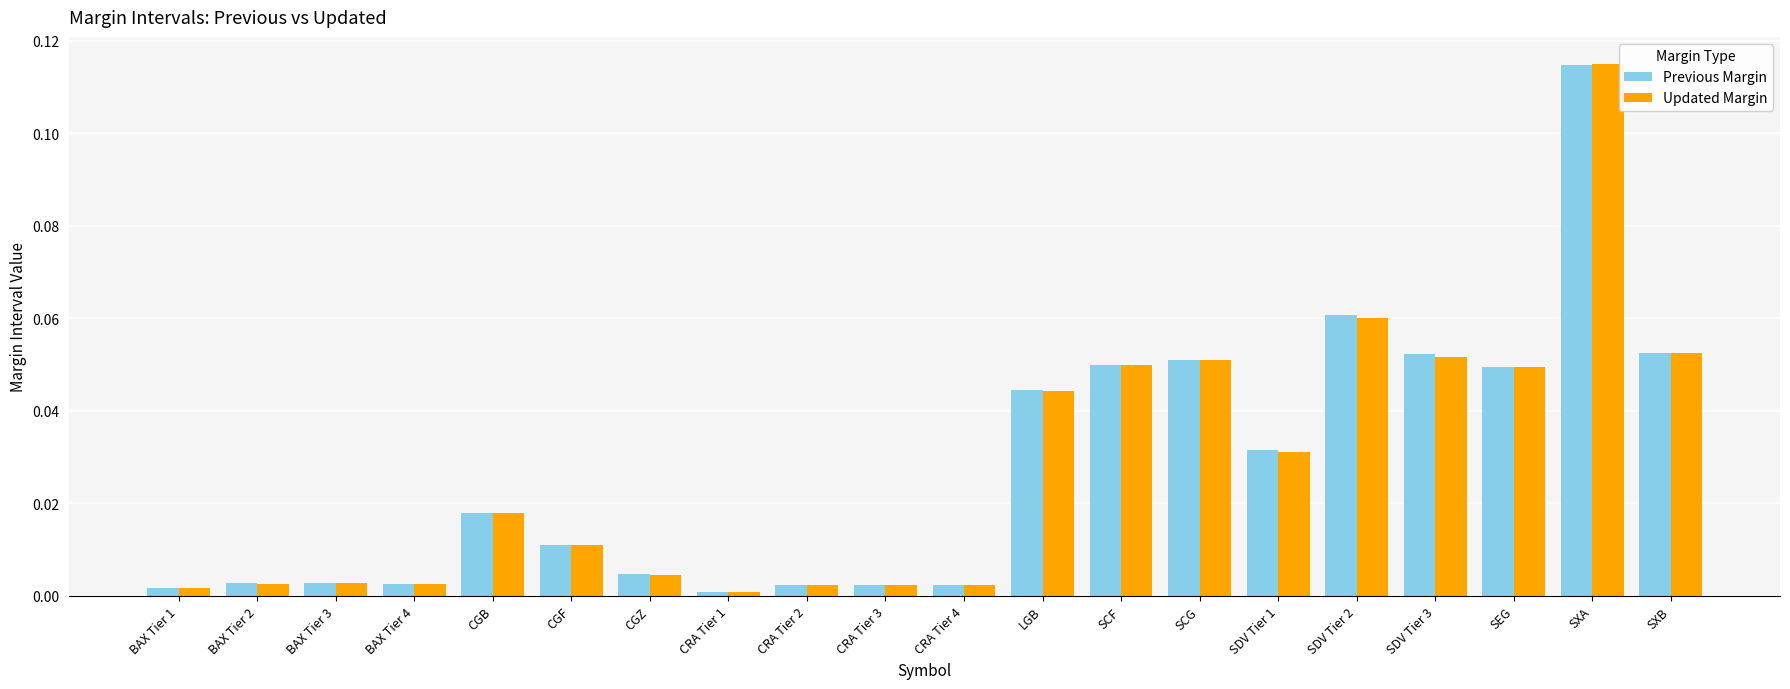

True or false: Updated Margin has a value of 0.0 at CRA Tier 3.

True